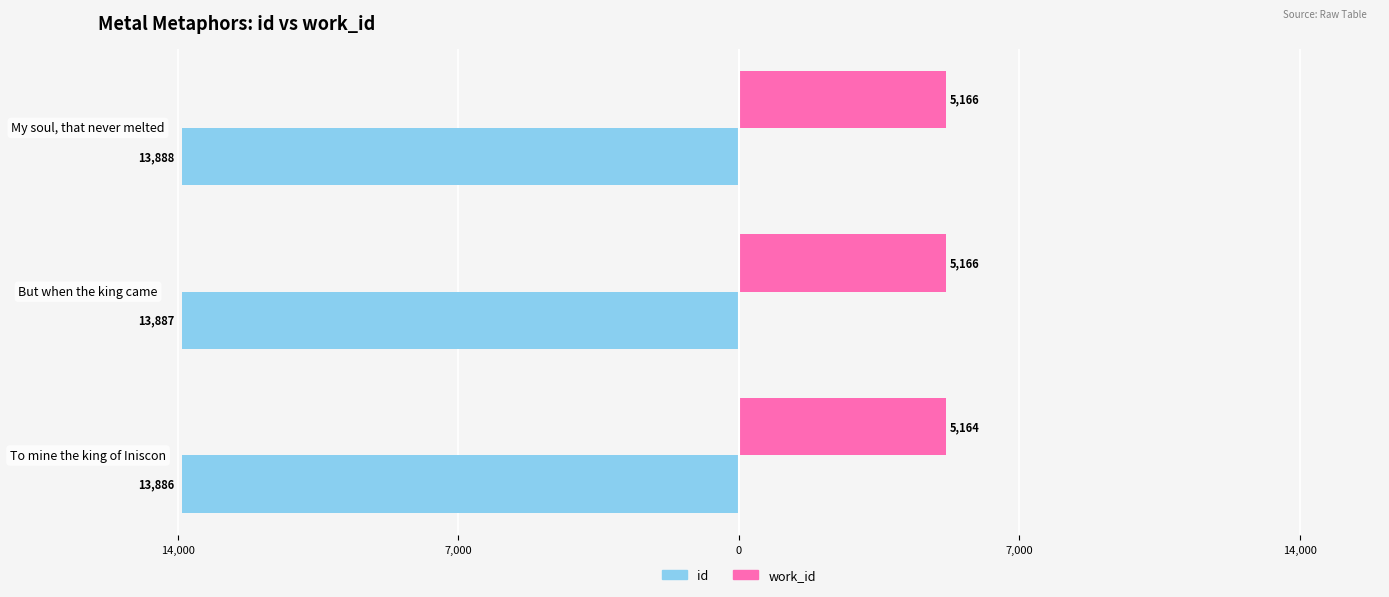

What are all the series names shown in the legend?

id, work_id